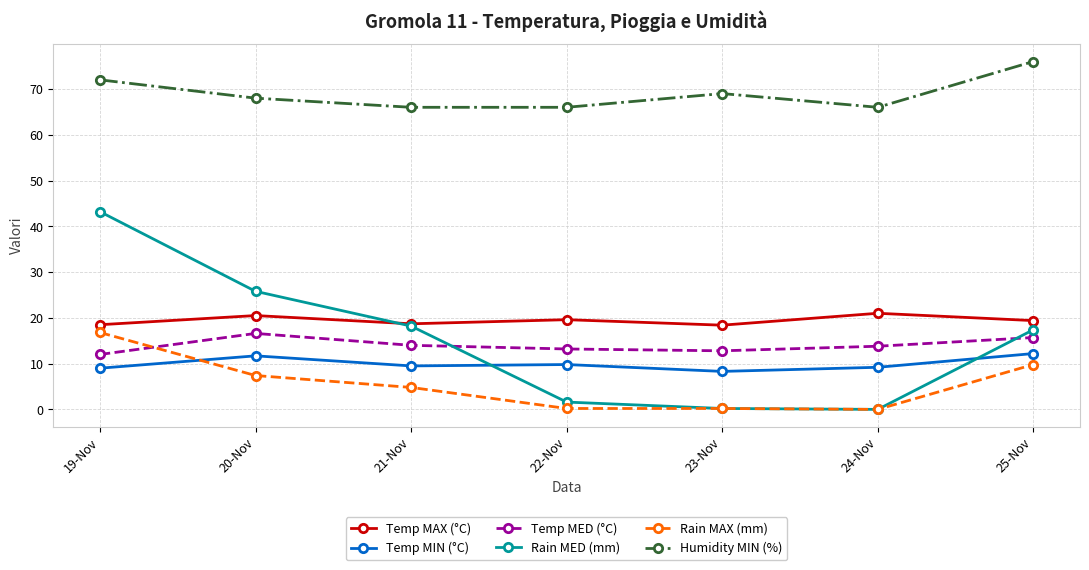

What is the highest value of the Humidity MIN (%) series?

76.0